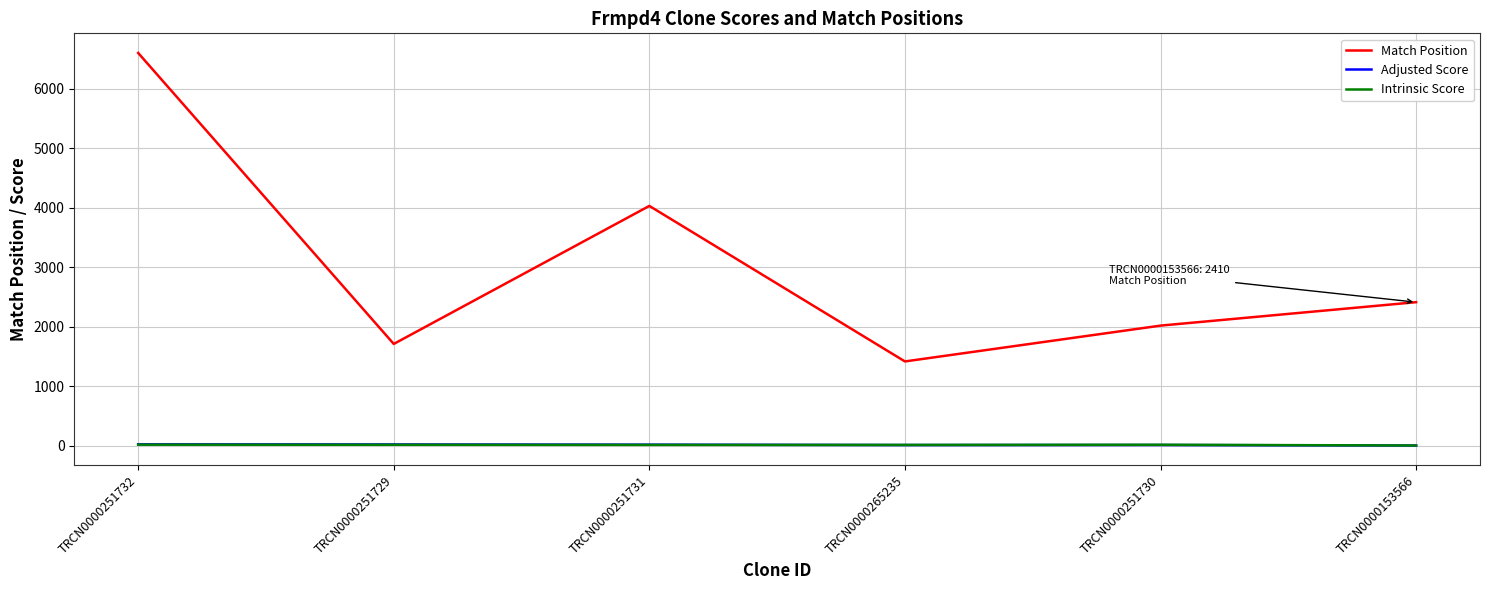

At which category is the sum across all series the highest?

TRCN0000251732